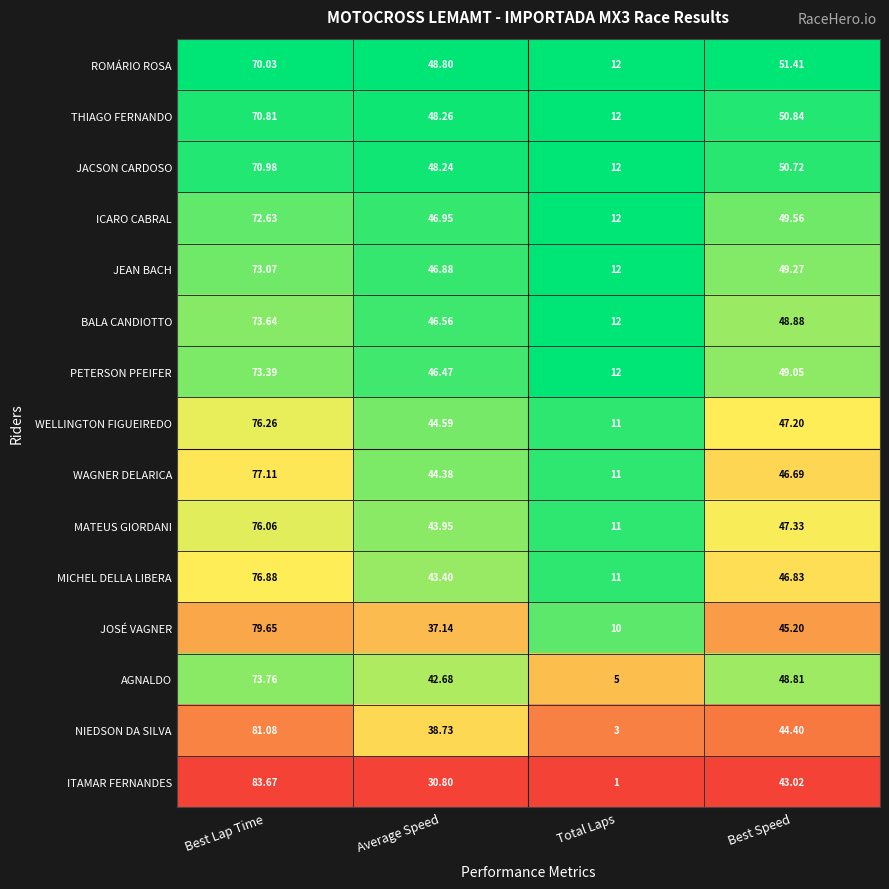

Where does the THIAGO FERNANDO series first go above 50?

Best Lap Time